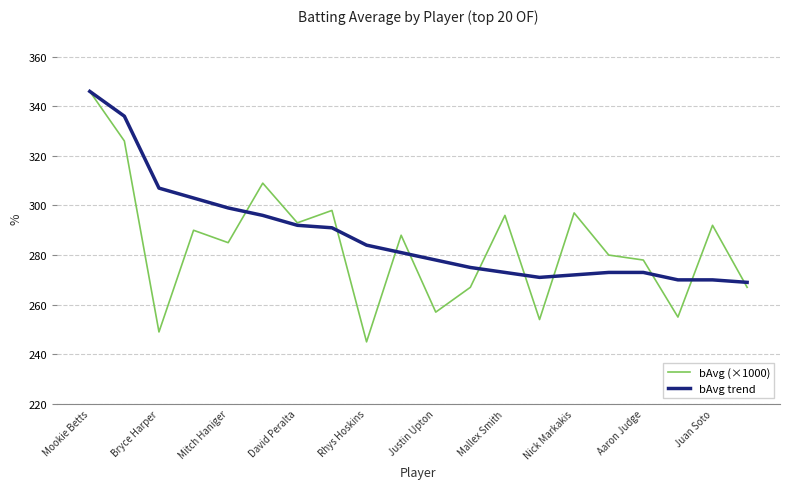

What is the highest value of the bAvg trend series?

346